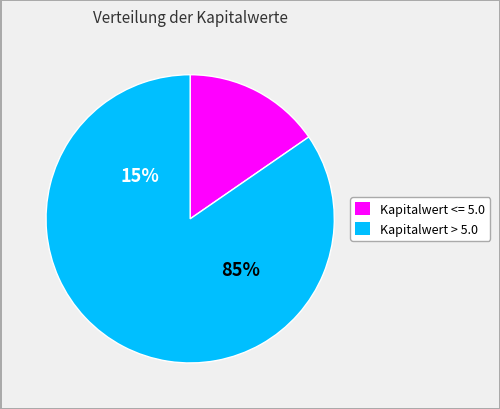

Which has a higher value, 19 or 27?

27